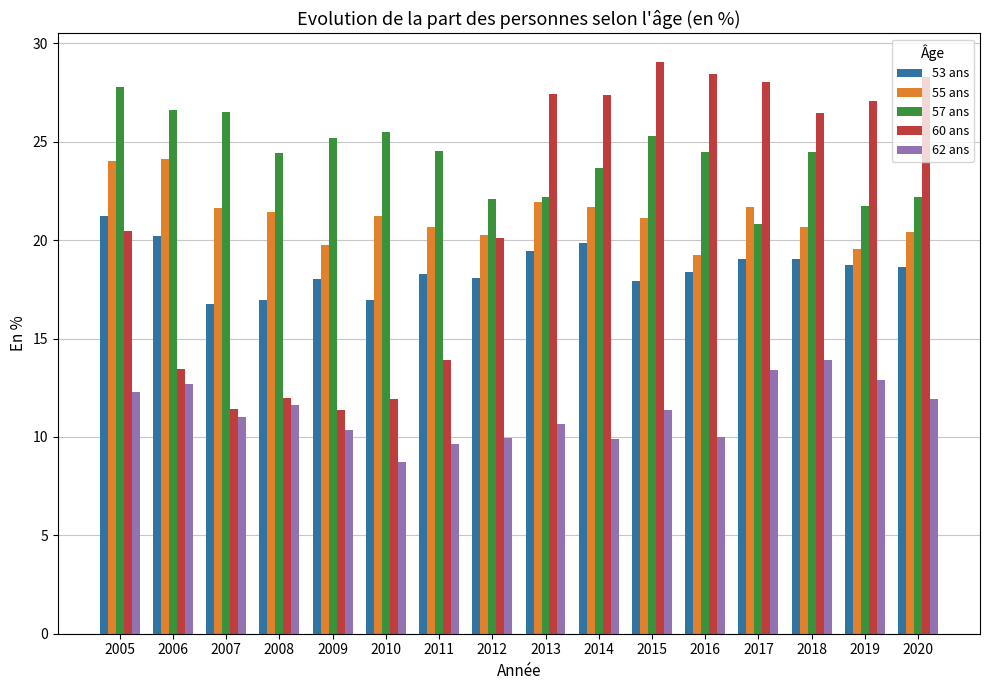

What is the total value across all series at 2020?

101.5